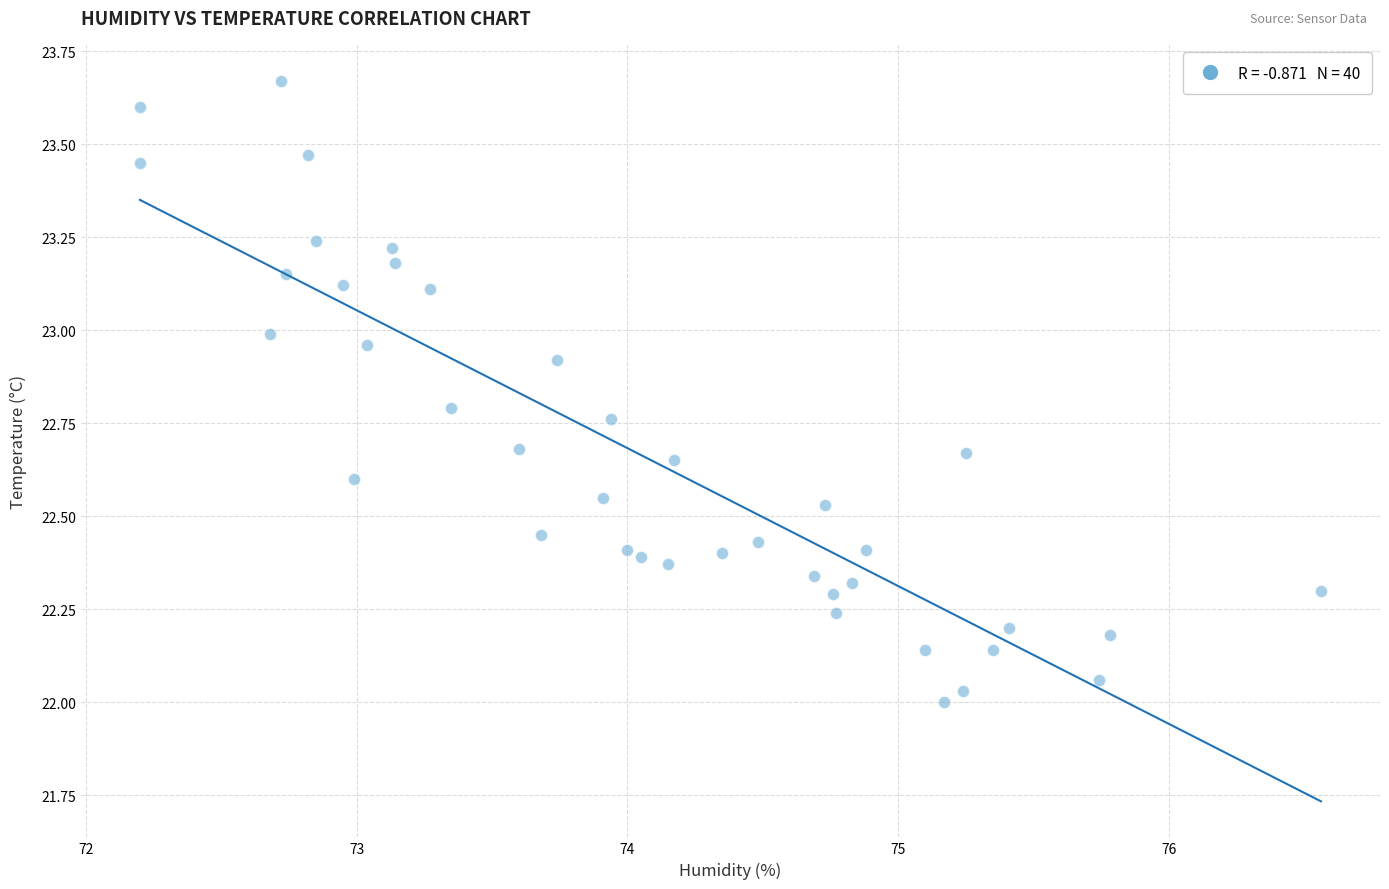

What is the range of Y values (max minus min)?

1.7